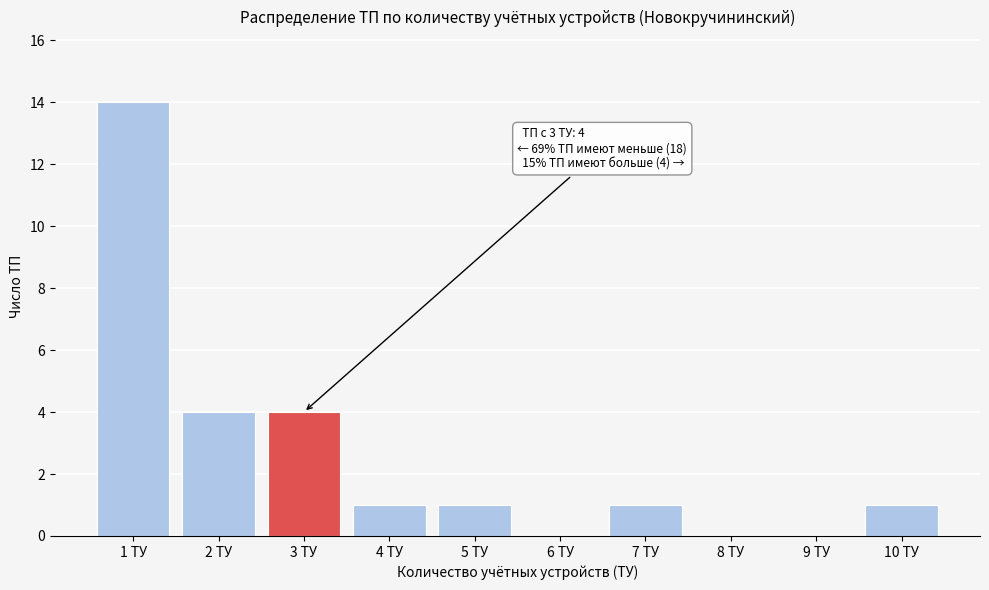

Reading left to right, extract all data points from this chart.

1 ТУ=14	2 ТУ=4	3 ТУ=4	4 ТУ=1	5 ТУ=1	6 ТУ=0	7 ТУ=1	8 ТУ=0	9 ТУ=0	10 ТУ=1